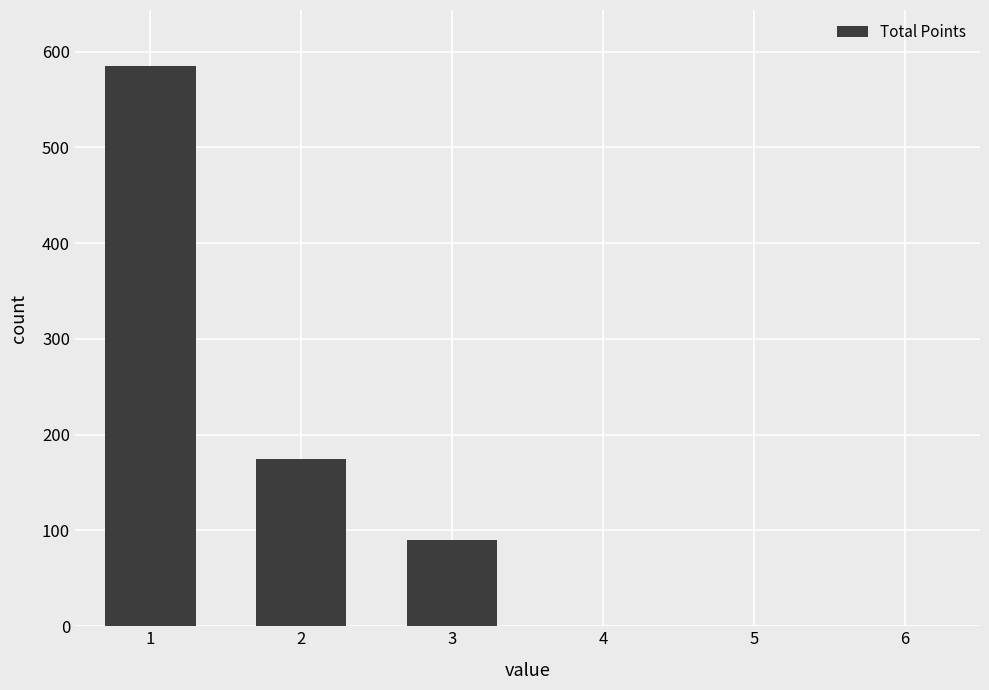

The value at 6 is 265. True or false?

False